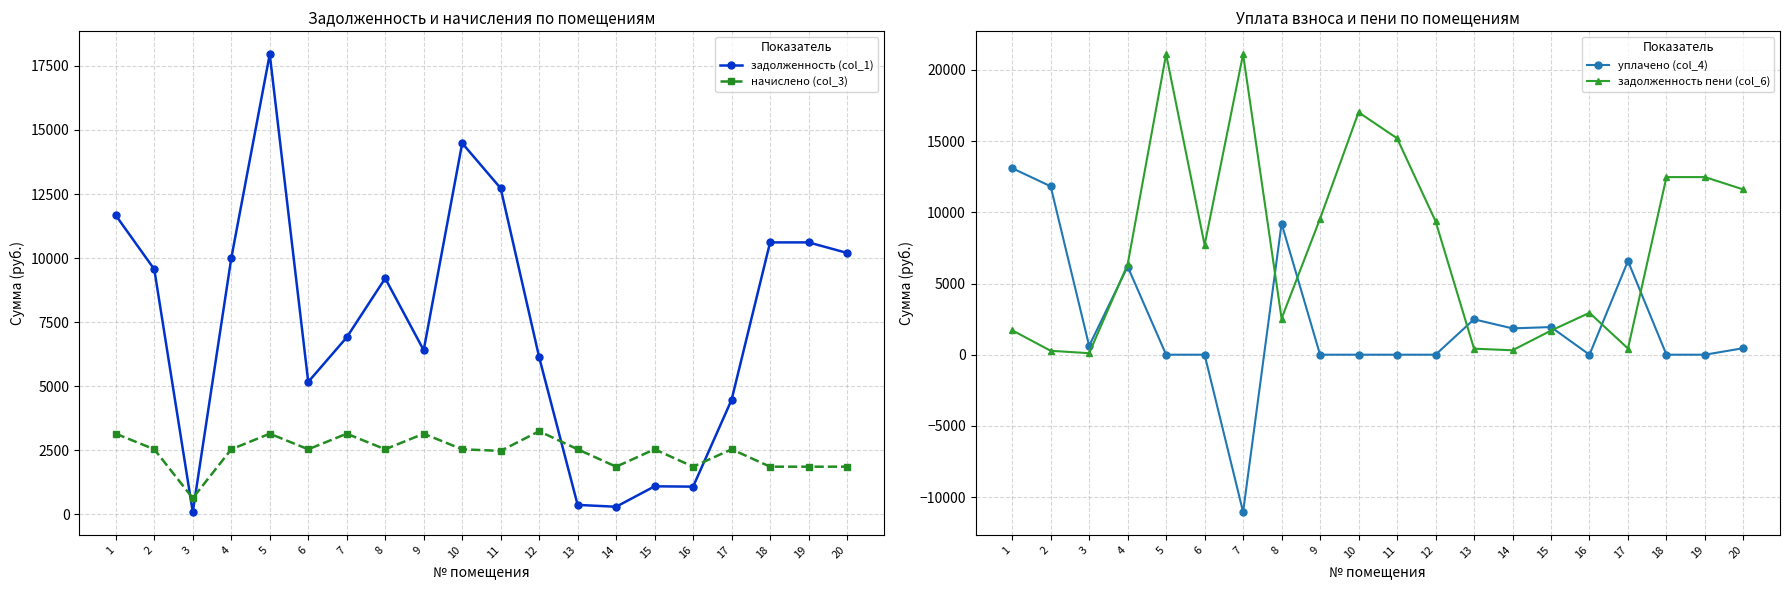

Reading right to left, what are all the values shown in this chart?

задолженность (col_1): 10201.2	10612.3	10612.3	4471.4	1081.8	1094.7	297.5	369.1	6132.6	12723.4	14483.5	6406.0	9210.4	6906.7	5167.7	17954.2	9990.1	91.8	9562.0	11666.3
начислено (col_3): 1860.3	1860.3	1860.3	2538.9	1860.3	2538.9	1860.3	2538.9	3244.8	2476.5	2538.9	3147.3	2538.9	3147.3	2538.9	3147.3	2538.9	631.8	2538.9	3147.3
уплачено (col_4): 459.7	0.0	0.0	6577.4	0.0	1941.0	1847.7	2484.9	0.0	0.0	0.0	0.0	9210.0	-11047.4	0.0	0.0	6192.6	618.4	11826.1	13098.4
задолженность пени (col_6): 11601.8	12472.6	12472.6	432.8	2942.1	1692.6	310.1	423.1	9377.4	15199.9	17022.4	9553.3	2539.3	21101.5	7706.6	21101.5	6336.4	105.3	274.8	1715.2